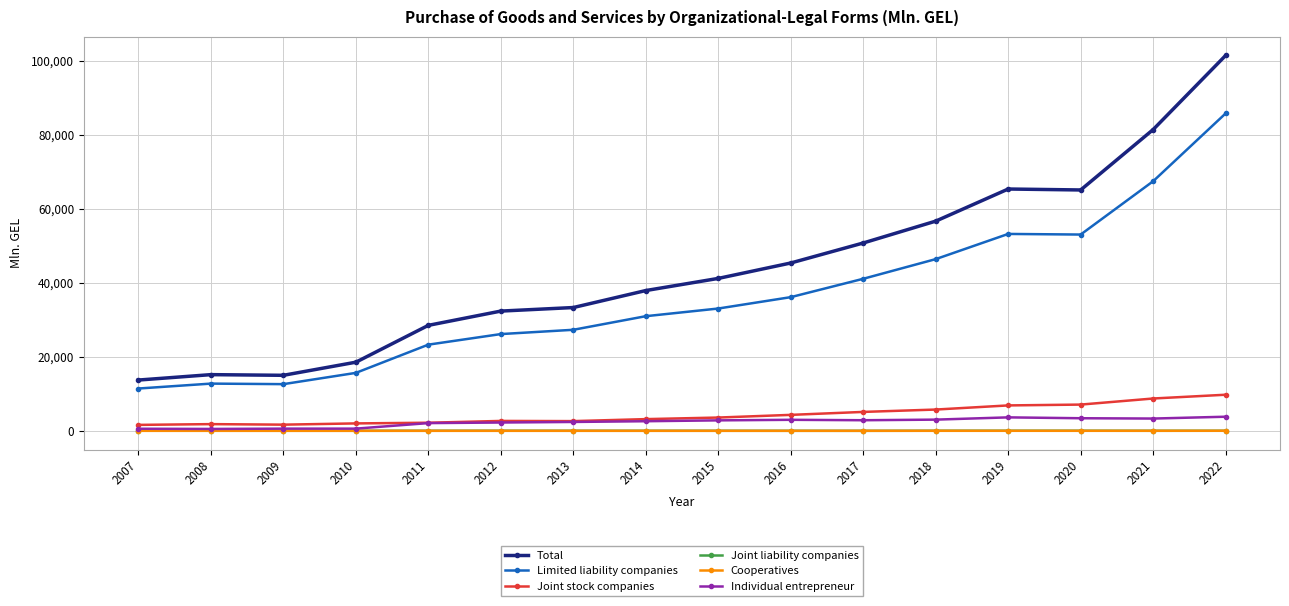

What are all the series names shown in the legend?

Total, Limited liability companies, Joint stock companies, Joint liability companies, Cooperatives, Individual entrepreneur